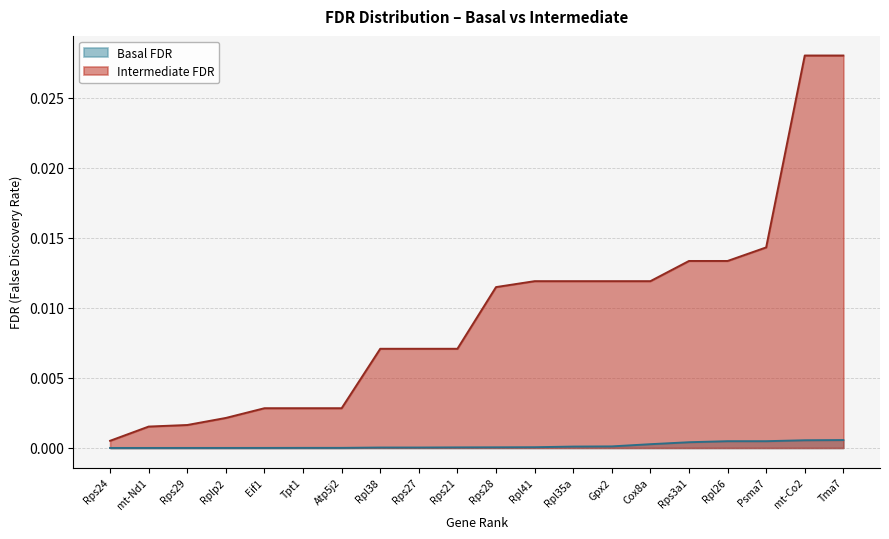

Reading right to left, list all the values displayed in this chart.

Basal FDR: Tma7=0.0	mt-Co2=0.0	Psma7=0.0	Rpl26=0.0	Rps3a1=0.0	Cox8a=0.0	Gpx2=0.0	Rpl35a=0.0	Rpl41=0.0	Rps28=0.0	Rps21=0.0	Rps27=0.0	Rpl38=0.0	Atp5j2=0.0	Tpt1=0.0	Eif1=0.0	Rplp2=0.0	Rps29=0.0	mt-Nd1=0.0	Rps24=0.0
Intermediate FDR: Tma7=0.0	mt-Co2=0.0	Psma7=0.0	Rpl26=0.0	Rps3a1=0.0	Cox8a=0.0	Gpx2=0.0	Rpl35a=0.0	Rpl41=0.0	Rps28=0.0	Rps21=0.0	Rps27=0.0	Rpl38=0.0	Atp5j2=0.0	Tpt1=0.0	Eif1=0.0	Rplp2=0.0	Rps29=0.0	mt-Nd1=0.0	Rps24=0.0